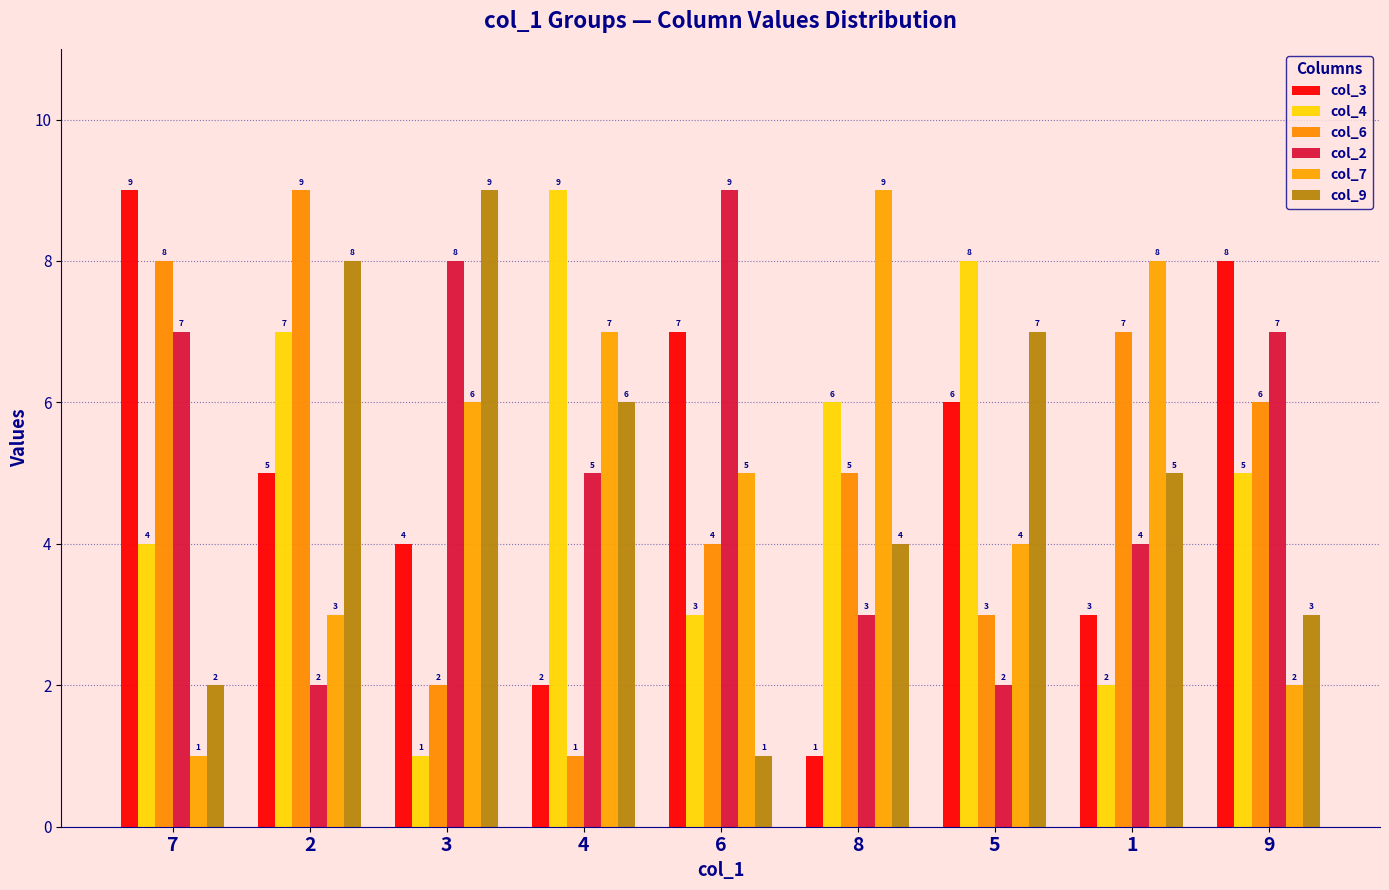

The col_4 series shows 7 at 2. True or false?

True